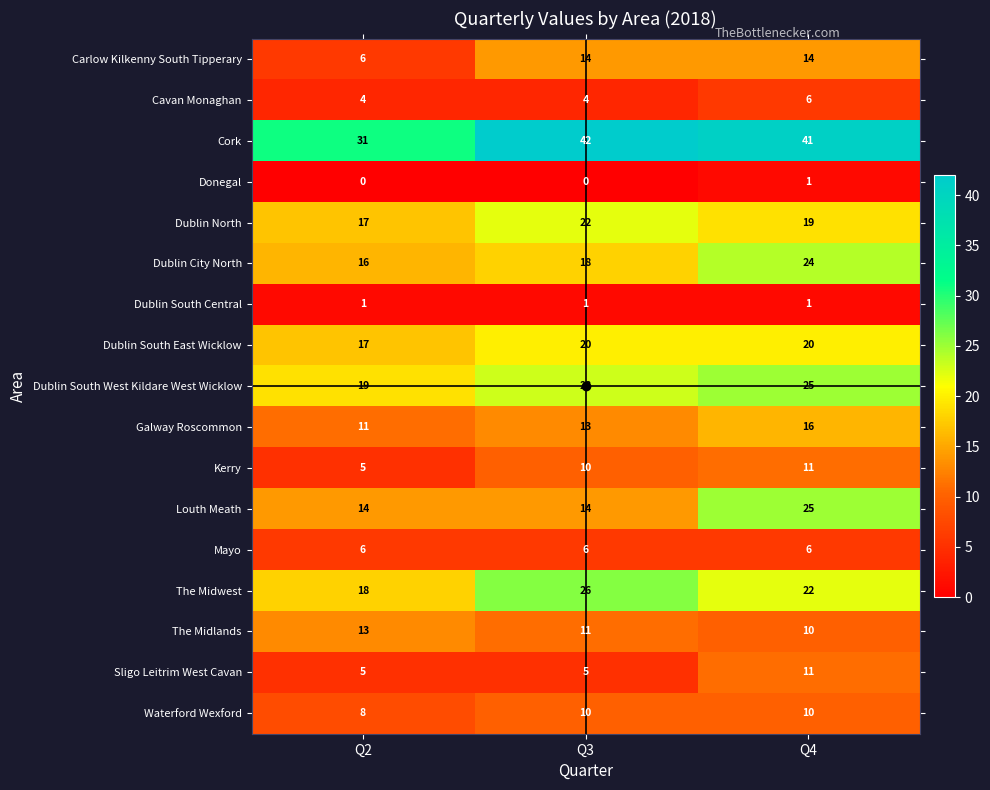

How many Dublin South West Kildare West Wicklow values are between 19 and 25?

3